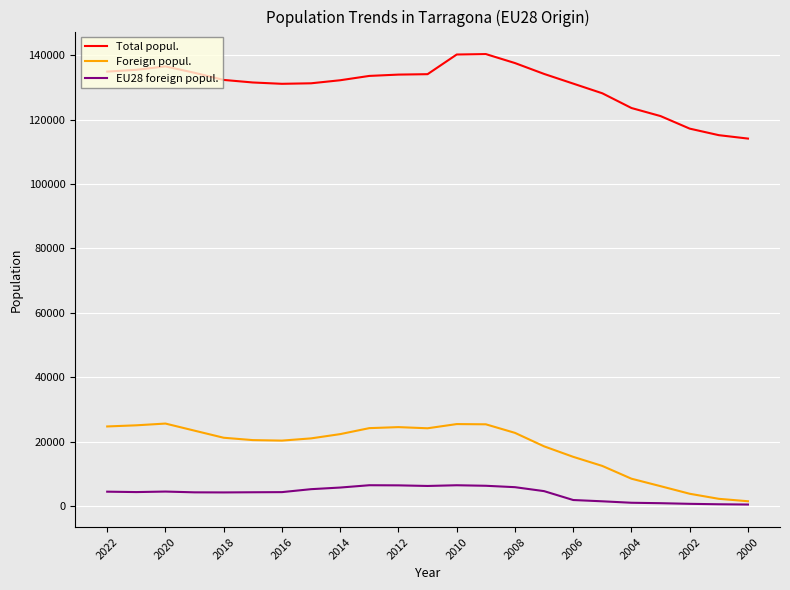

How many lines are shown in the chart?

3